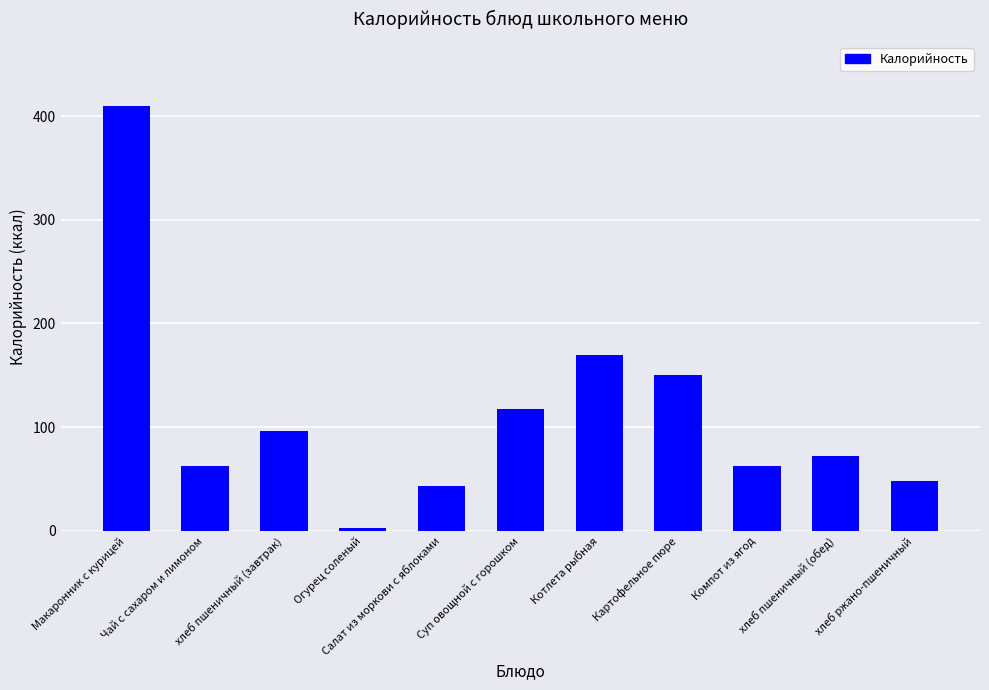

What is the average value?

112